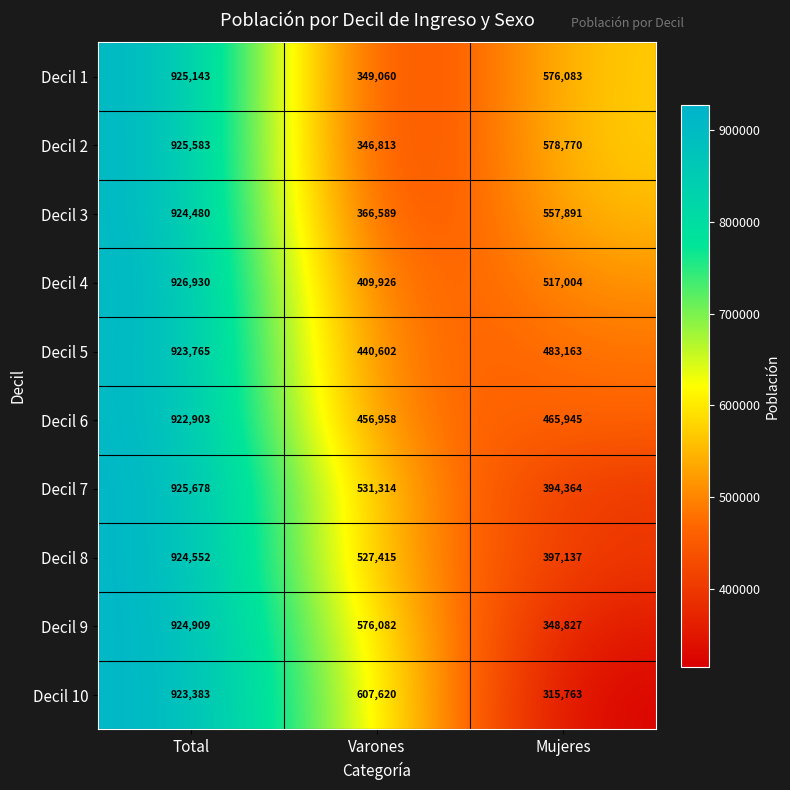

What is the difference between the maximum and minimum values in the Decil 1 series?

576083